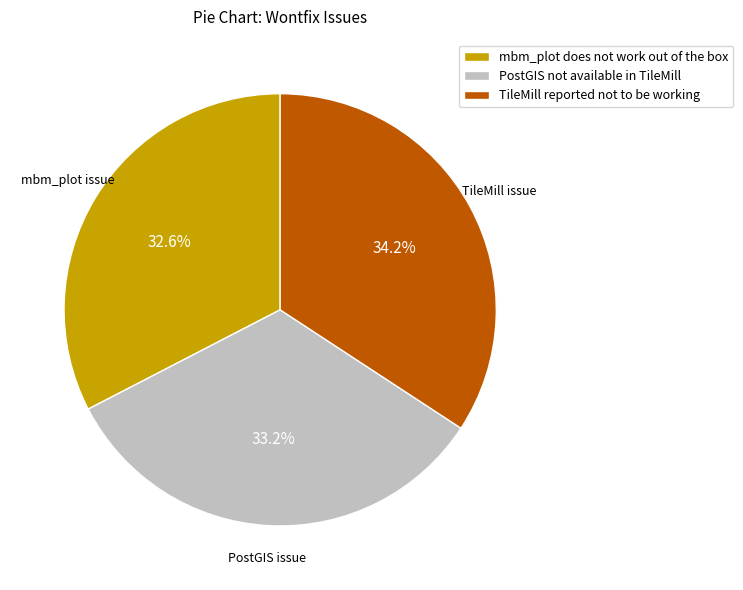

Approximately how many times larger is the value at TileMill reported not to be working compared to mbm_plot does not work out of the box?

1.0